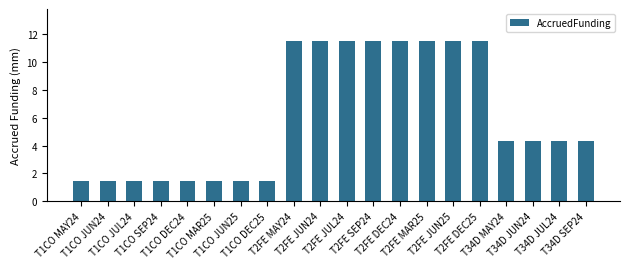

Reading left to right, extract all data points from this chart.

1.5	1.5	1.5	1.5	1.5	1.5	1.5	1.5	11.5	11.5	11.5	11.5	11.5	11.5	11.5	11.5	4.3	4.3	4.3	4.3